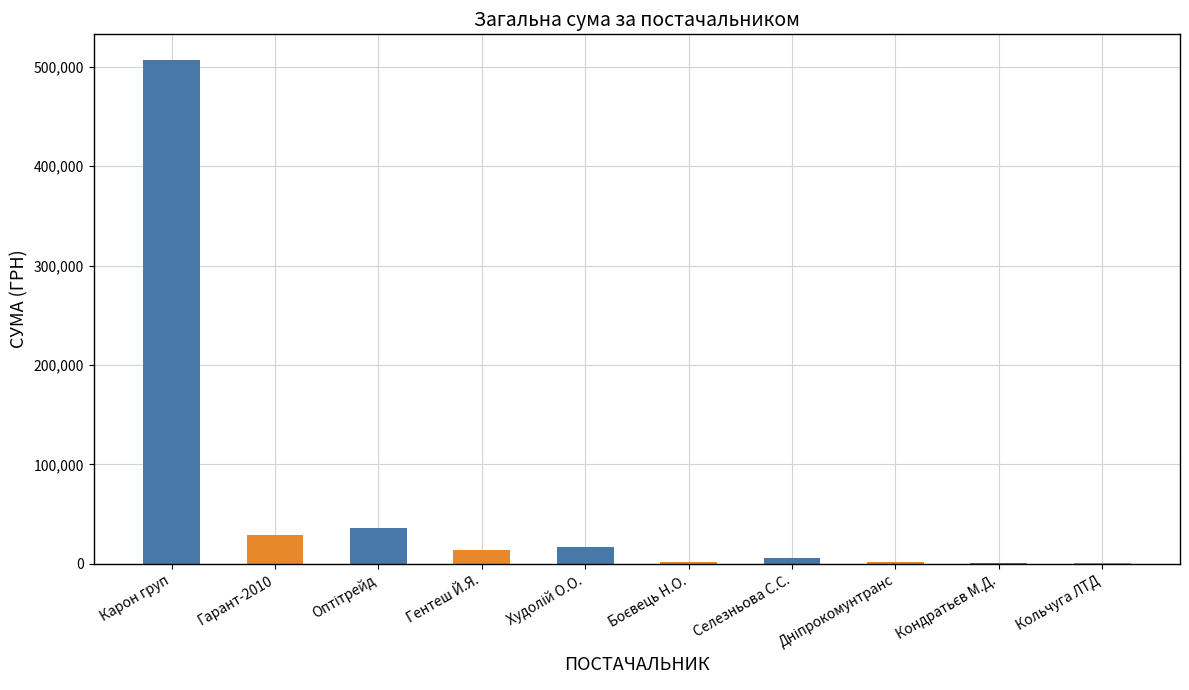

What is the greatest value displayed?

507370.3